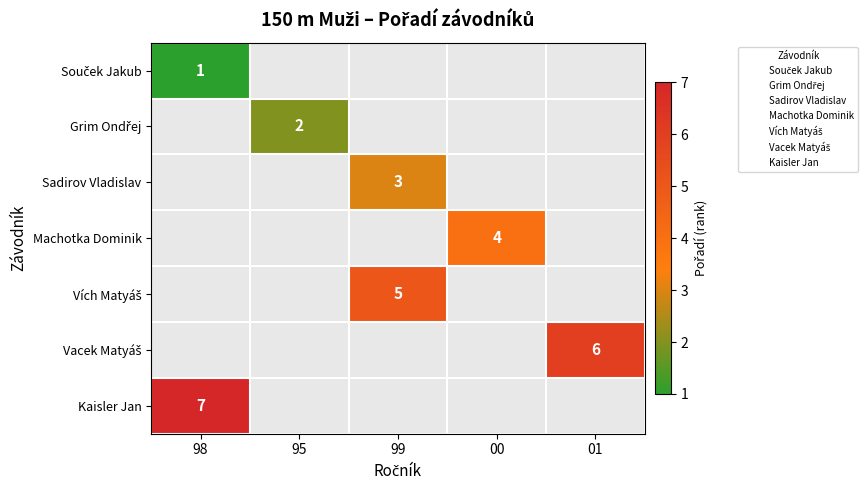

How many data points does each series have?

5